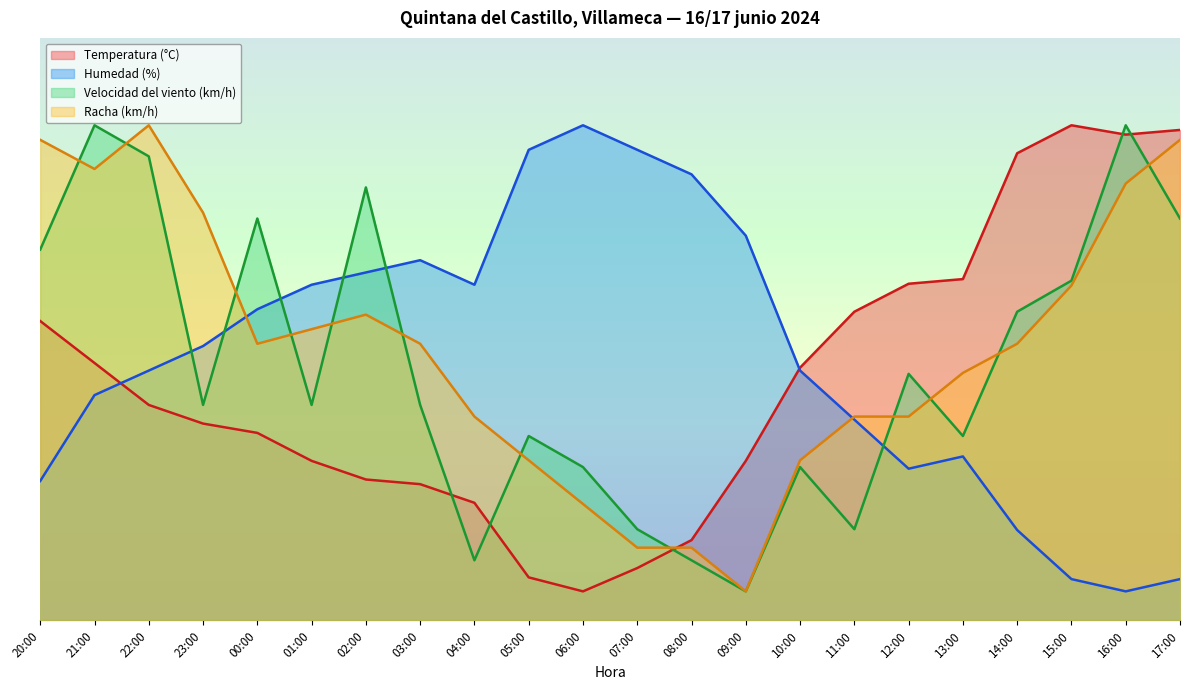

What is the greatest value displayed?

85.0